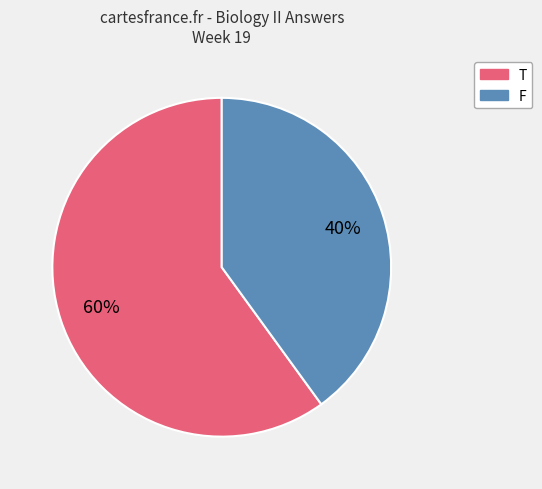

What percentage is the T slice, to the nearest percent?

60%